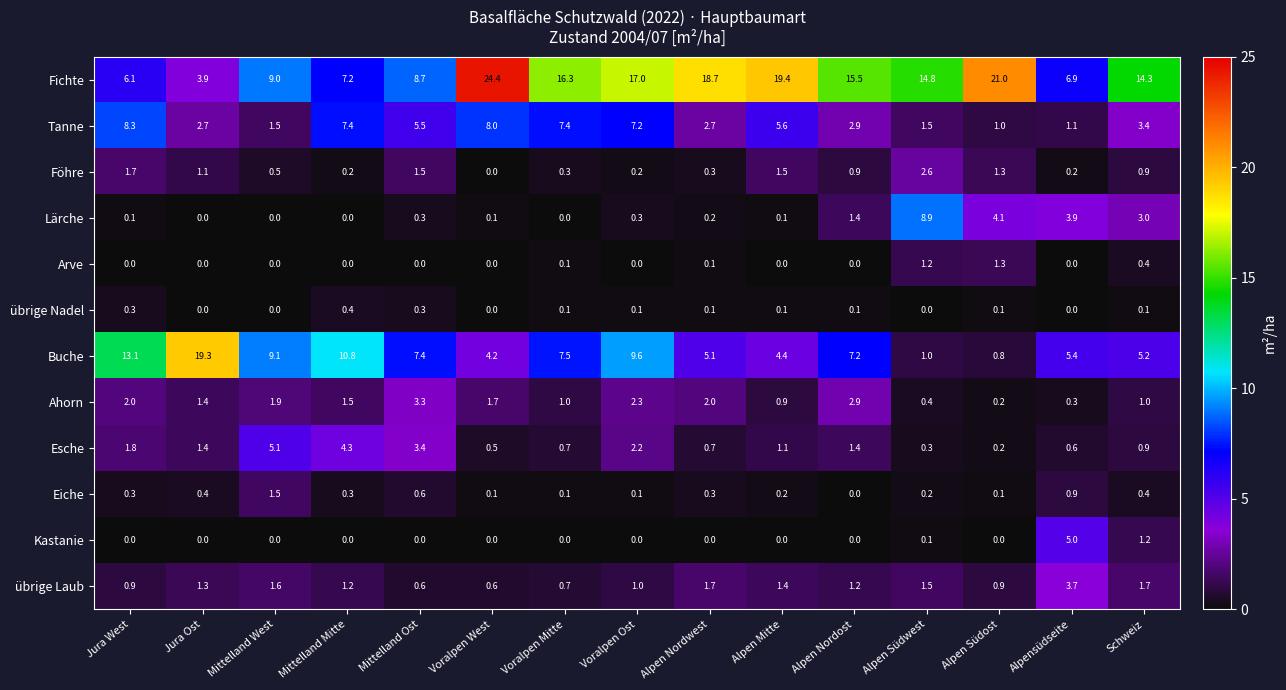

Which category has the lowest value in the Fichte series?

Jura Ost